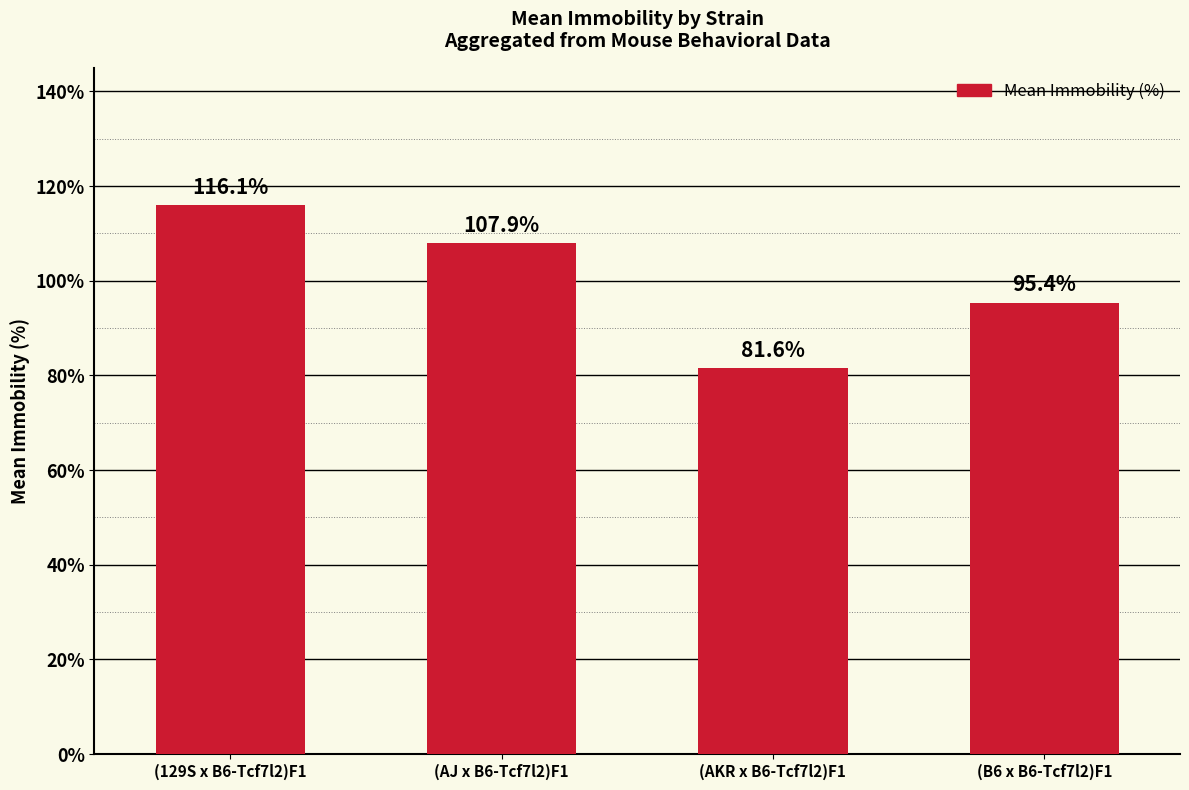

Reading right to left, extract all data points from this chart.

95.4	81.6	107.9	116.1